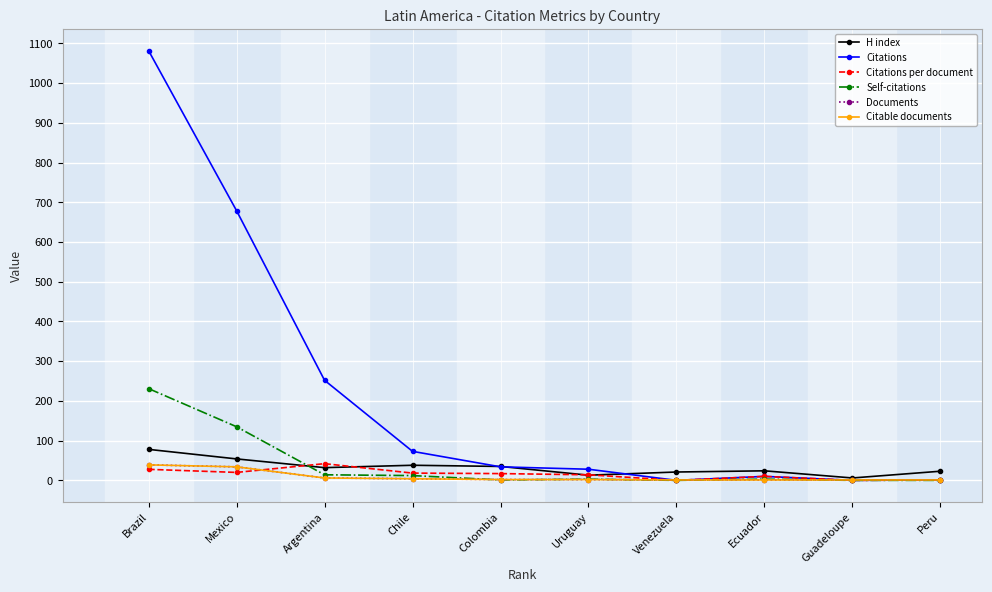

True or false: Citable documents and Documents cross at least once.

False